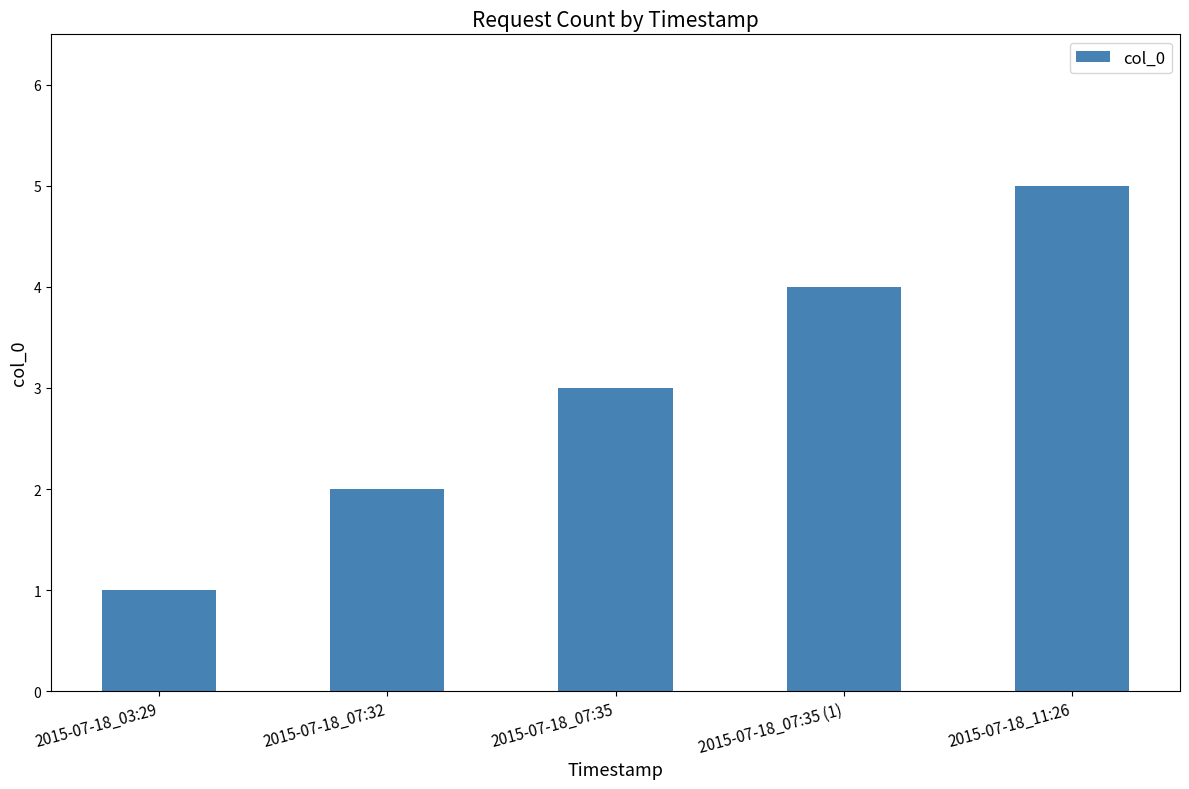

Count the values in the range 2 to 4.

3